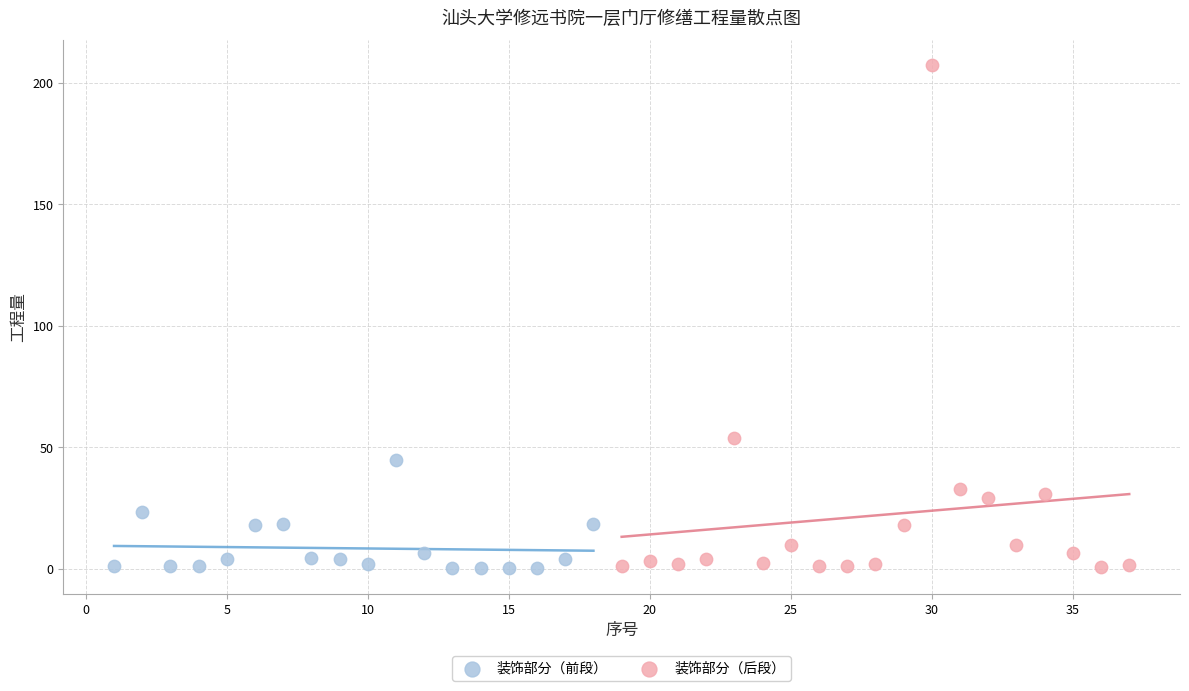

Which series has the largest Y range (max minus min)?

装饰部分（后段）